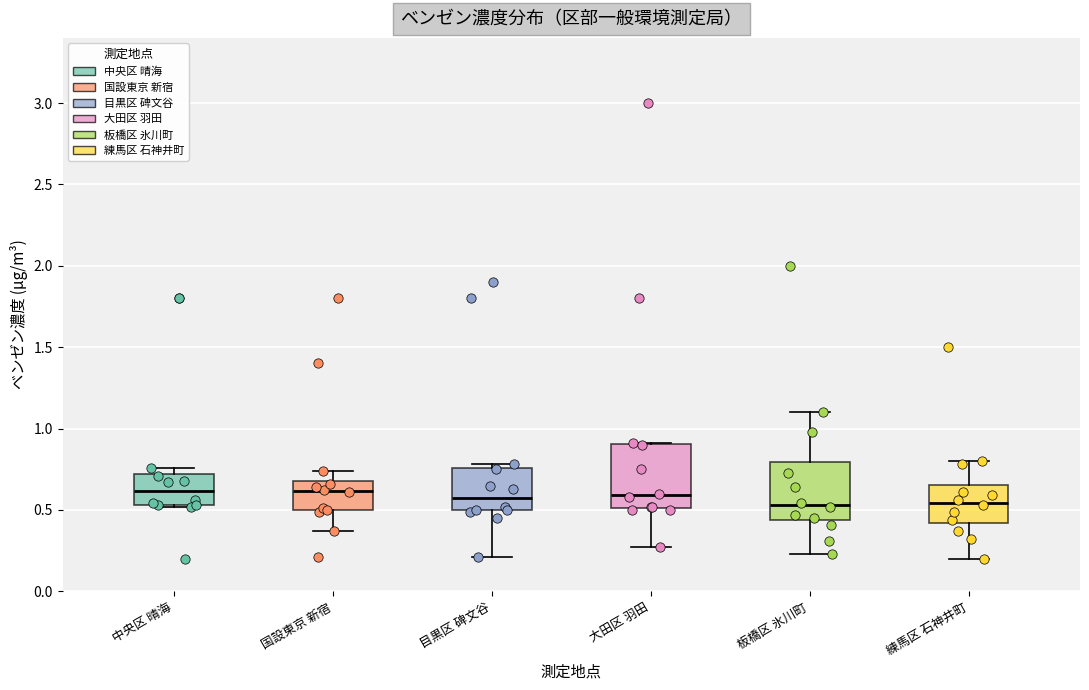

Where does the lower whisker of the box for 目黒区 碑文谷 end on the y-axis? The values are not printed on the chart, so give them approximately, as read against the axis.

0.20